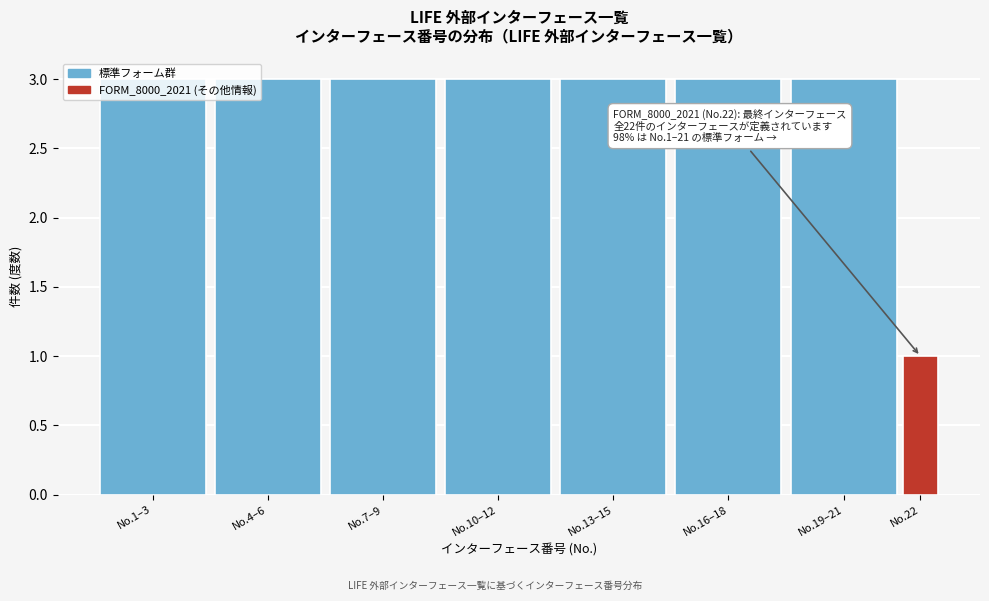

Approximately how many times larger is the value at No.22 compared to No.7–9?

0.3